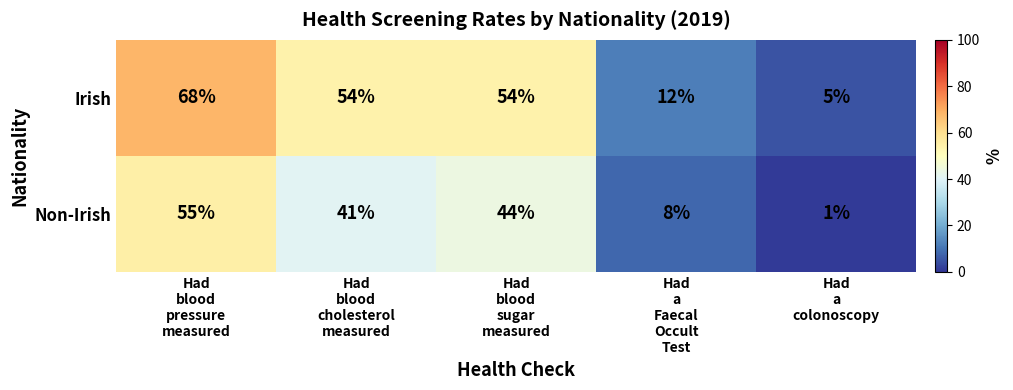

How many Irish values are between 12 and 54?

3